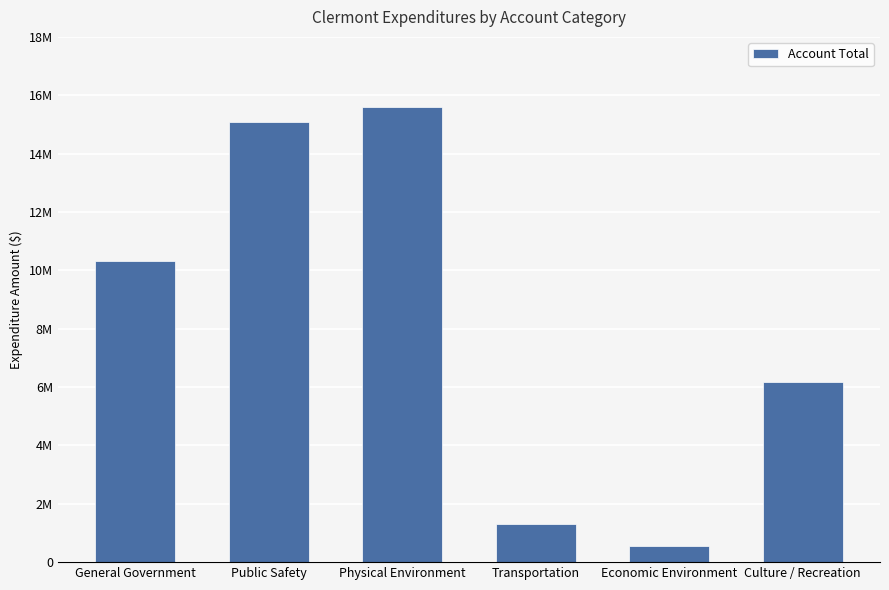

Rank the categories by value from lowest to highest.

Economic Environment, Transportation, Culture / Recreation, General Government, Public Safety, Physical Environment